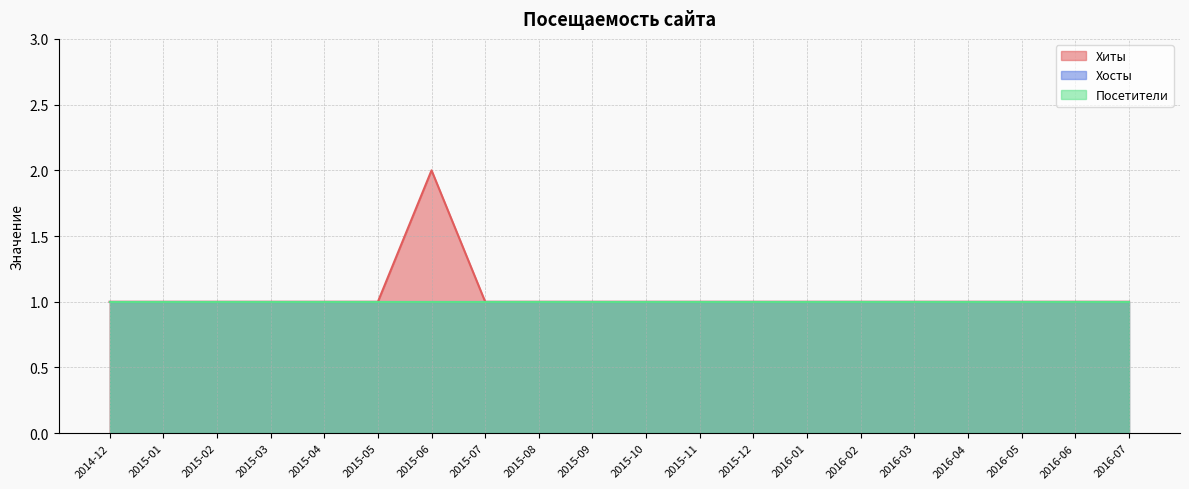

Which category has the highest value in the Хосты series?

2014-12